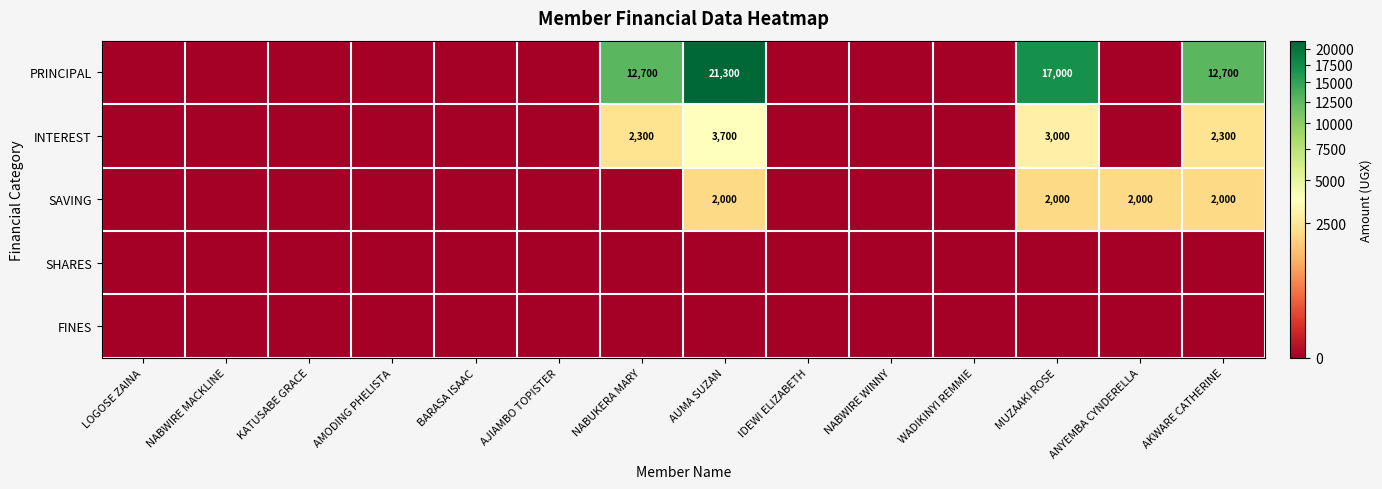

How many values in the INTEREST series exceed 0?

4